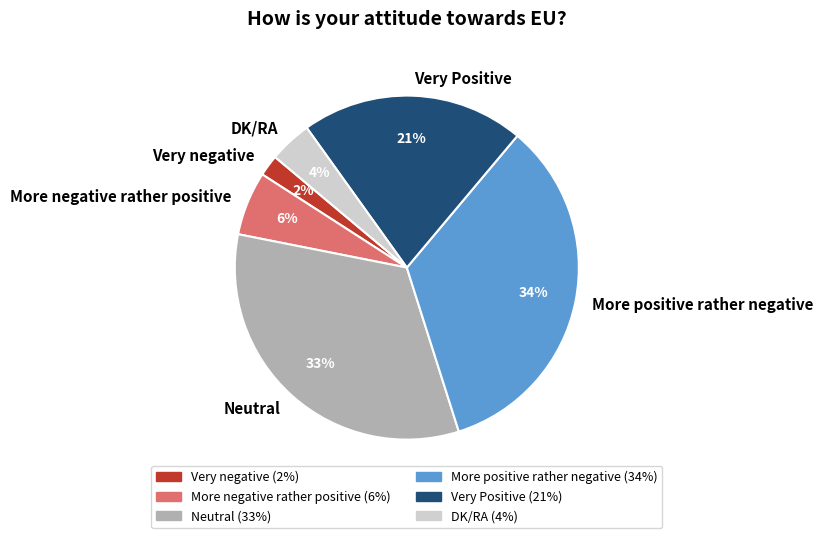

The More negative rather positive slice represents 19% of the pie. True or false?

False